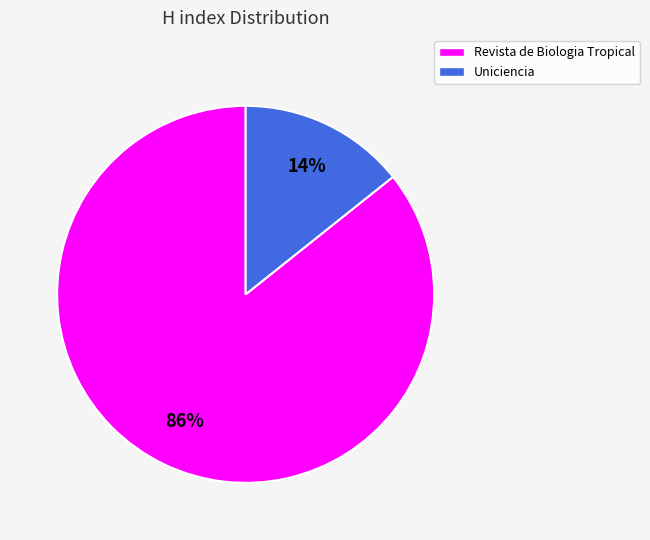

To the nearest percent, what is the average slice percentage?

50%